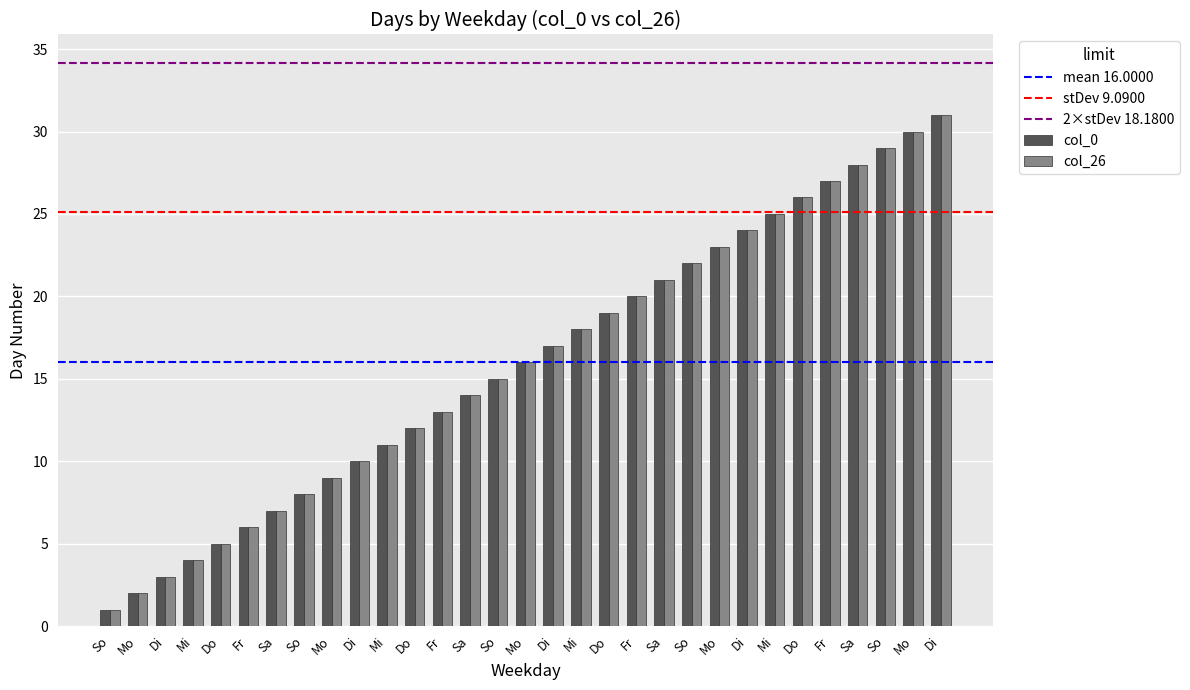

At how many categories does at least one series exceed 12?

19